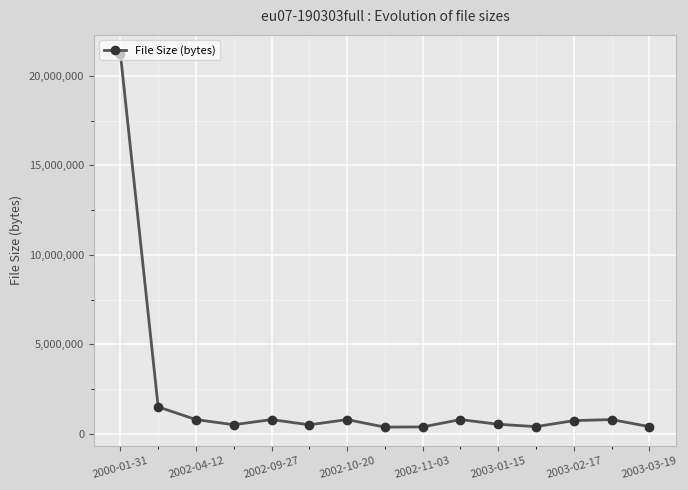

What is the average value?

2030669